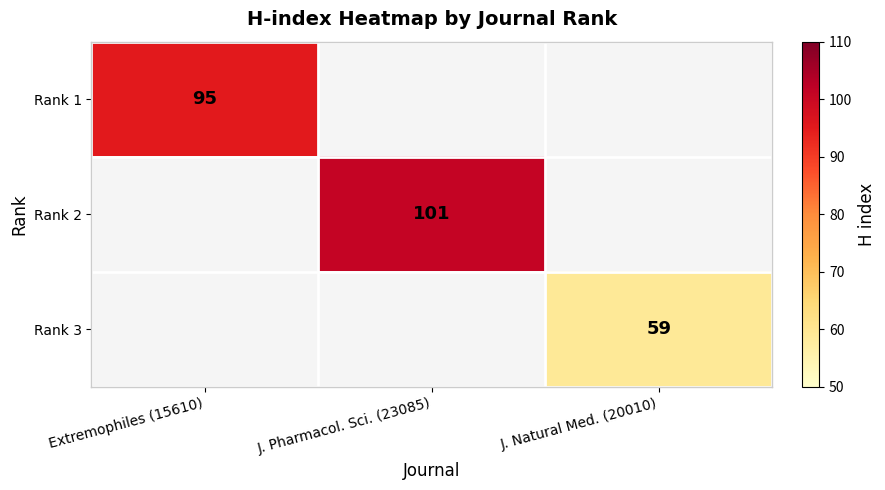

True or false: Rank 1 has a value of 157.2 at Extremophiles (15610).

False